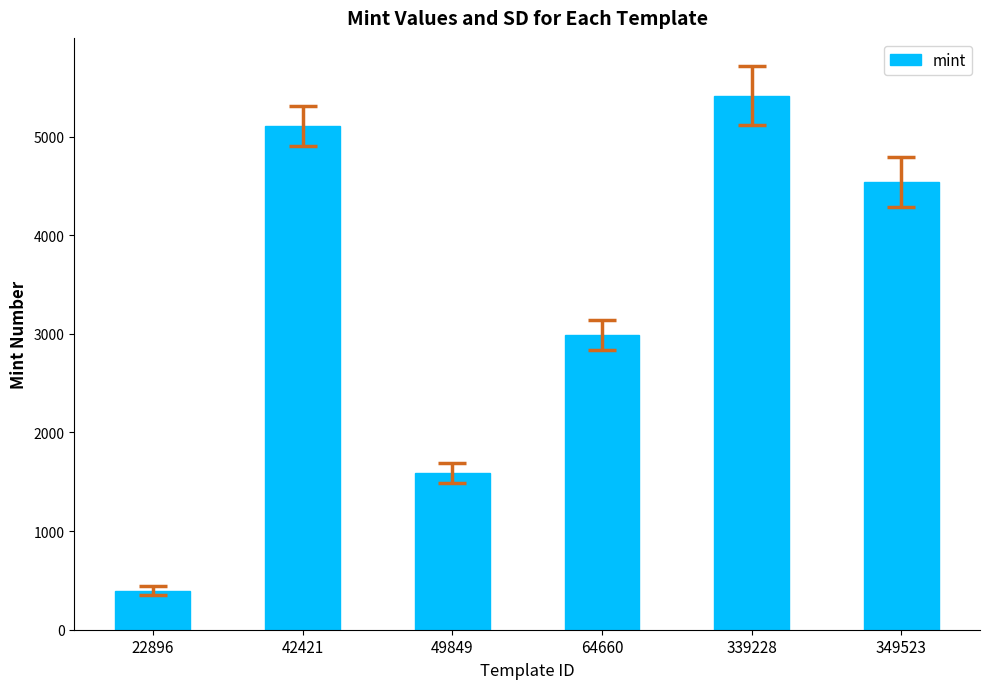

At which label is the value closest to 2905?

64660